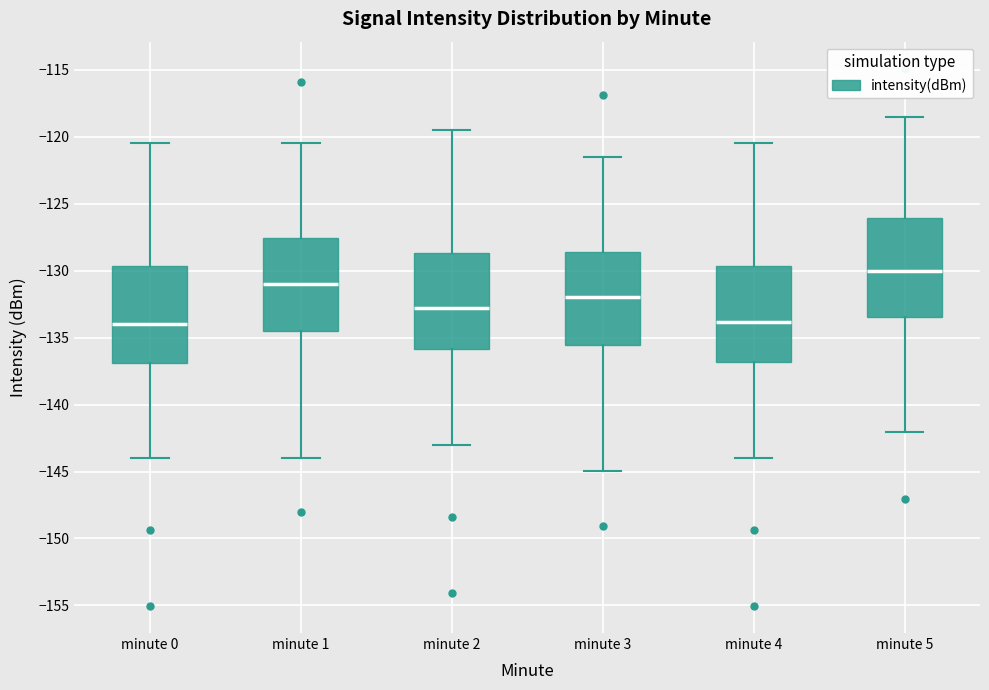

Reading left to right, read every box against the y-axis: the position of its median line, the range the box covers, and the ends of its whiskers. The values are not printed on the chart, so give them approximately, as read against the axis.

minute 0: median -134.0, box -137.0 to -129.5, whiskers -144.0 to -120.5
minute 1: median -131.0, box -134.5 to -127.5, whiskers -144.0 to -120.5
minute 2: median -133.0, box -136.0 to -128.5, whiskers -143.0 to -119.5
minute 3: median -132.0, box -135.5 to -128.5, whiskers -145.0 to -121.5
minute 4: median -134.0, box -137.0 to -129.5, whiskers -144.0 to -120.5
minute 5: median -130.0, box -133.5 to -126.0, whiskers -142.0 to -118.5